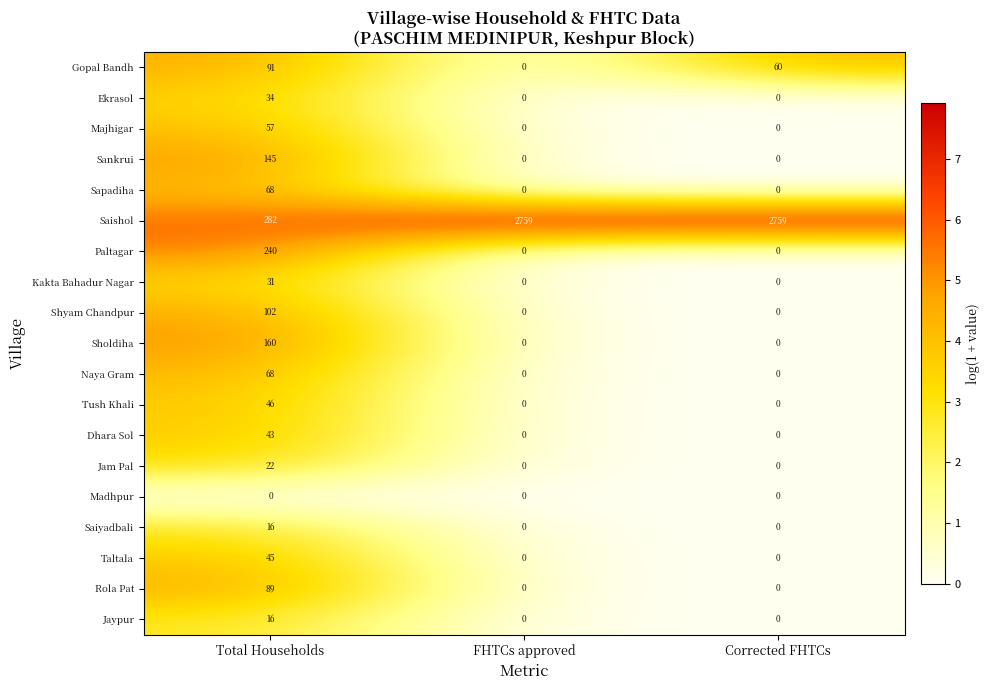

Count the number of data series in this chart.

19